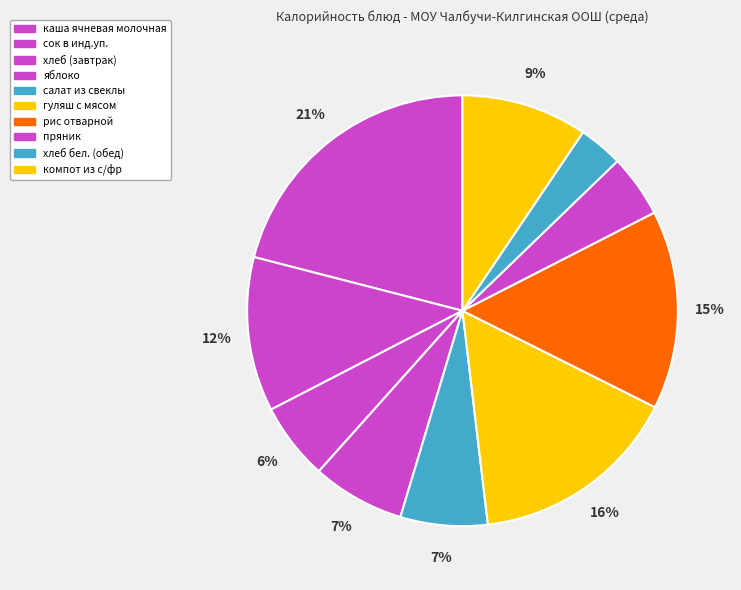

Rank the categories by value from highest to lowest.

каша ячневая молочная, гуляш с мясом, рис отварной, сок в инд.уп., компот из с/фр, яблоко, салат из свеклы, хлеб (завтрак), пряник, хлеб бел. (обед)